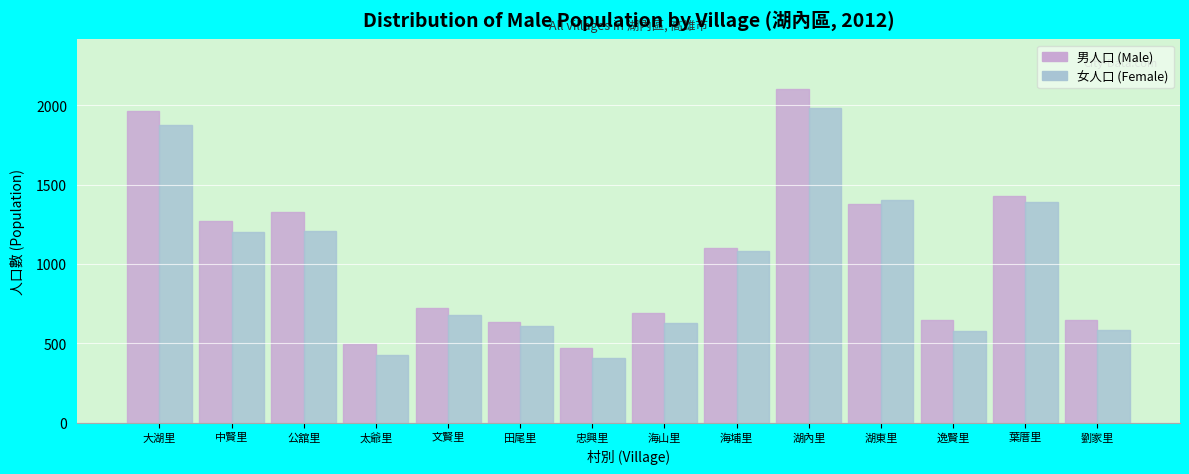

At which category is the sum across all series the highest?

湖內里